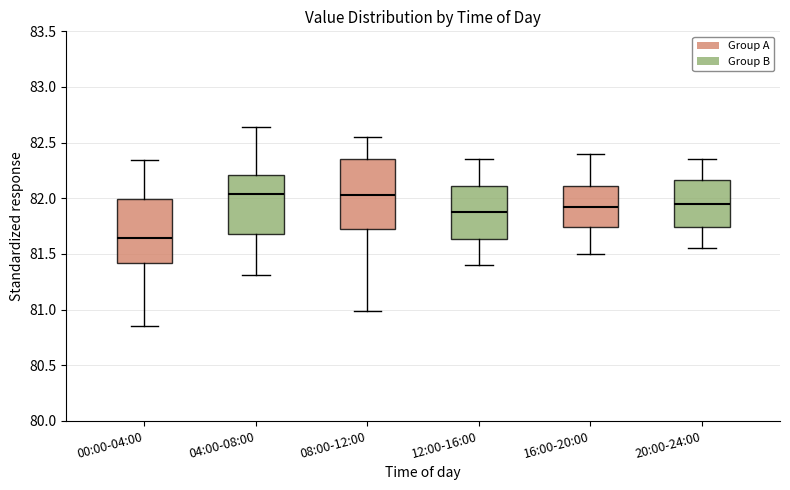

Where does the lower whisker of the box for 08:00-12:00 end on the y-axis? The values are not printed on the chart, so give them approximately, as read against the axis.

81.00